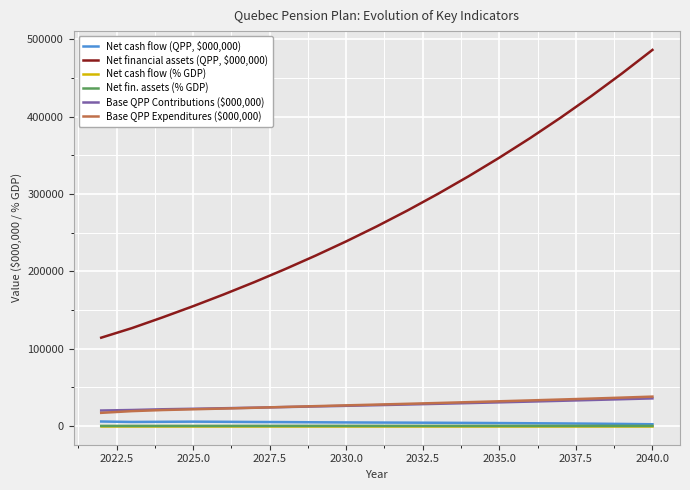

Which series has the largest total across all categories?

Net financial assets (QPP, $000,000)